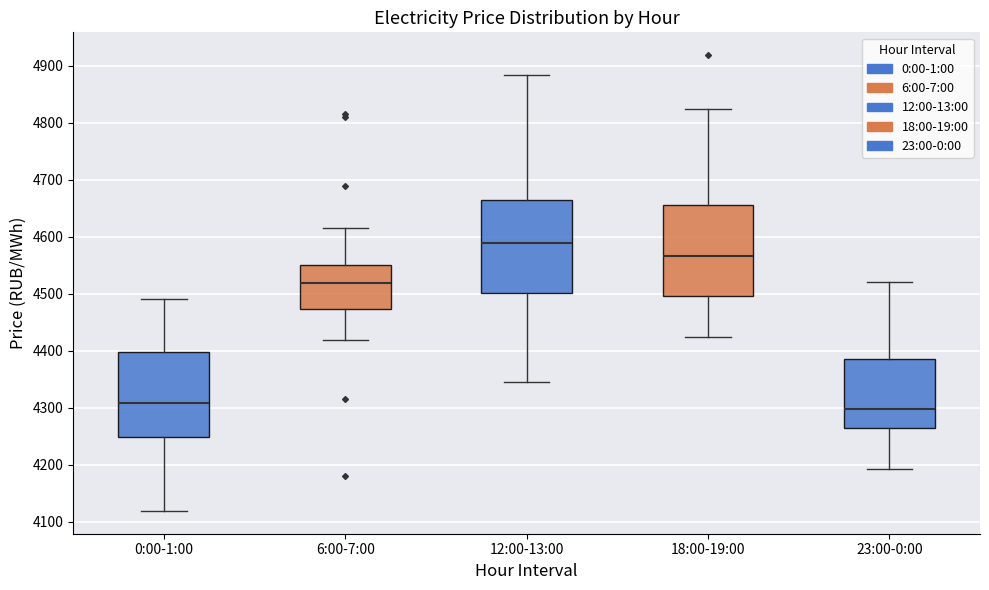

Reading left to right, transcribe this box plot: for each box, give where its median line is, the range the box spans, and where its two whiskers end, as read against the y-axis. The values are not printed on the chart, so give them approximately, as read against the axis.

0:00-1:00: median 4310, box 4250 to 4400, whiskers 4120 to 4490
6:00-7:00: median 4520, box 4470 to 4550, whiskers 4420 to 4620
12:00-13:00: median 4590, box 4500 to 4660, whiskers 4340 to 4880
18:00-19:00: median 4570, box 4500 to 4660, whiskers 4420 to 4830
23:00-0:00: median 4300, box 4260 to 4390, whiskers 4190 to 4520